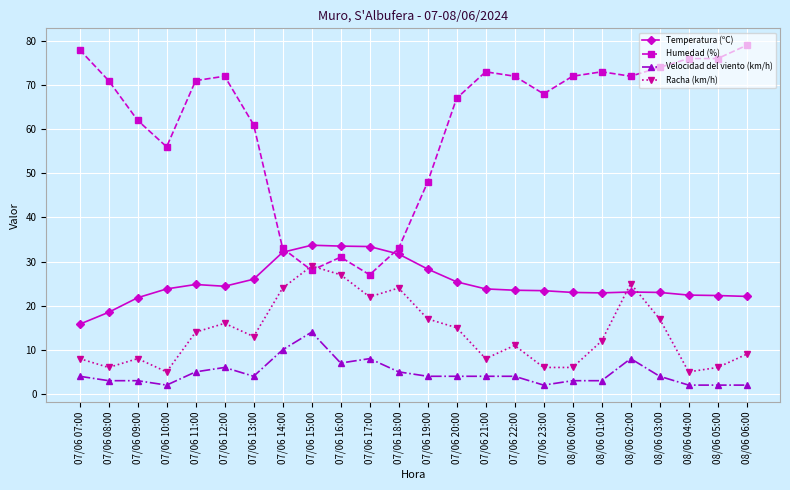

What are all the series names shown in the legend?

Temperatura (ºC), Humedad (%), Velocidad del viento (km/h), Racha (km/h)